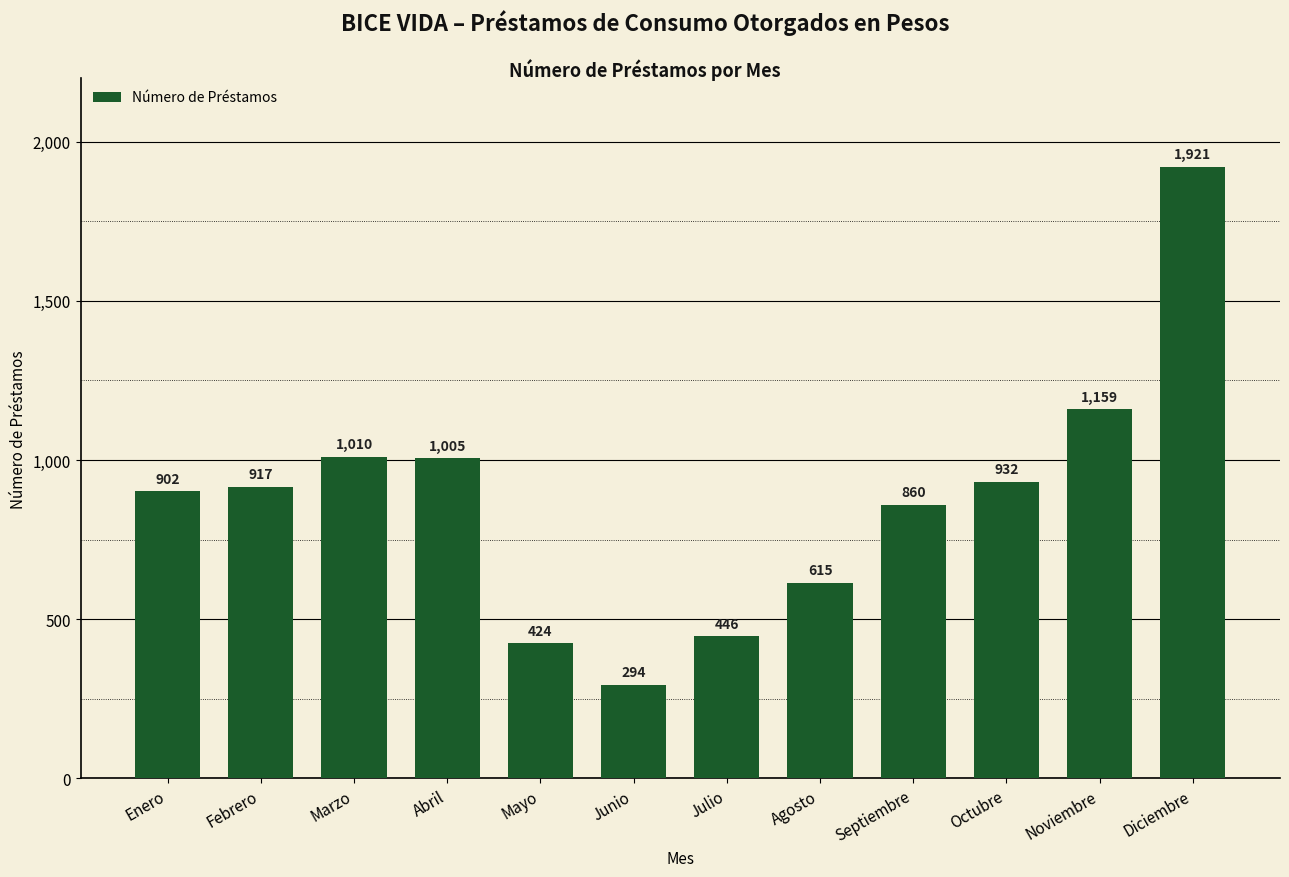

What is the label of the 5th bar from the right?

Agosto